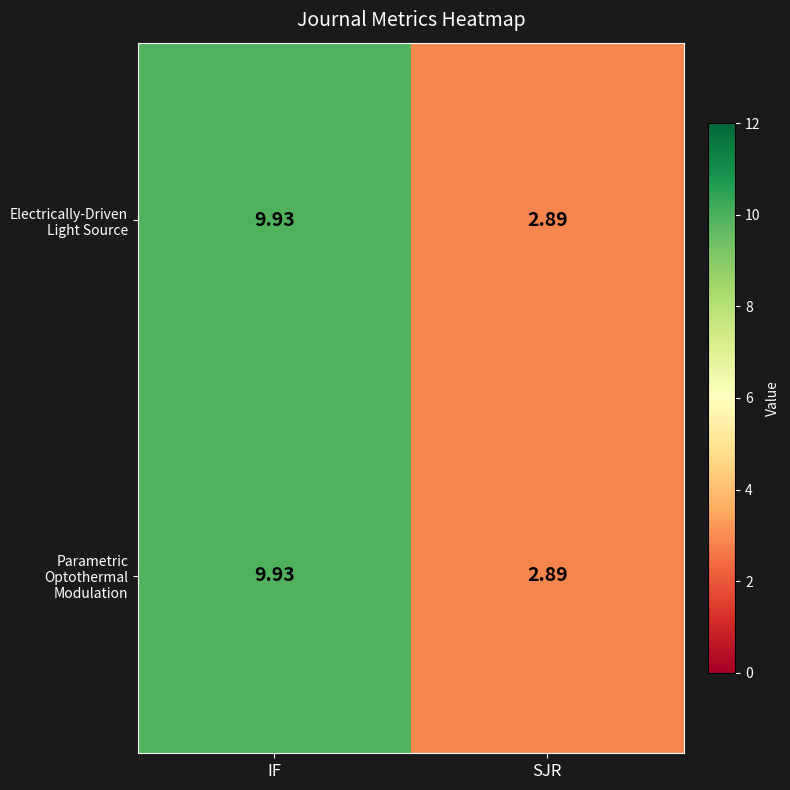

Which category has the highest value in the Electrically-Driven Light Source series?

IF